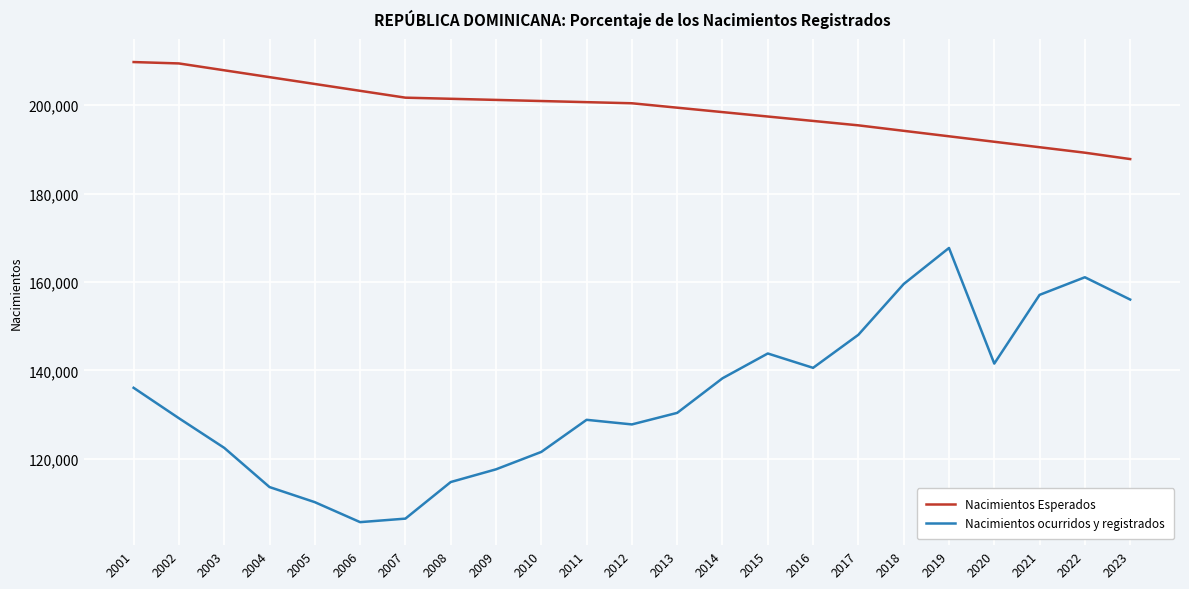

What is the average value of the Nacimientos ocurridos y registrados series?

133846